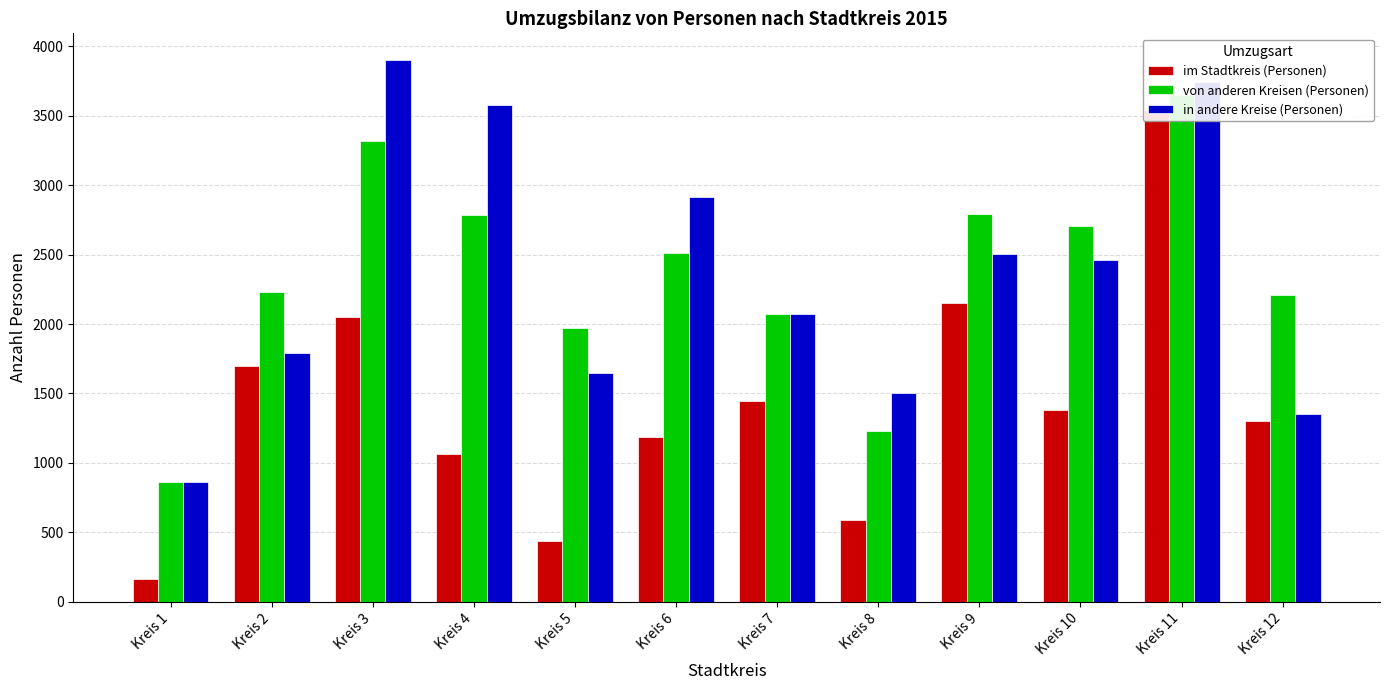

The von anderen Kreisen (Personen) series shows 686 at Kreis 3. True or false?

False